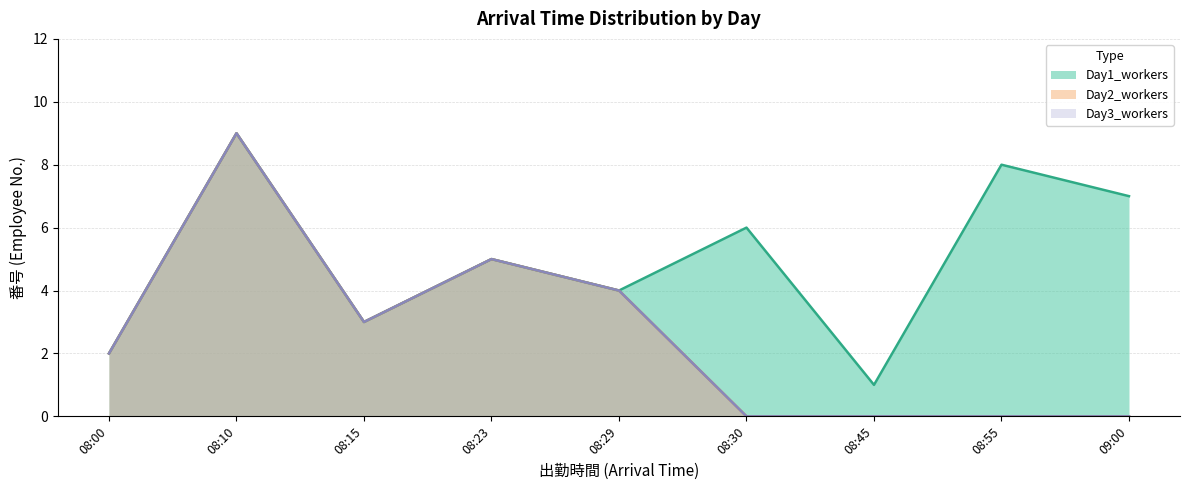

At how many categories does at least one series exceed 5?

4